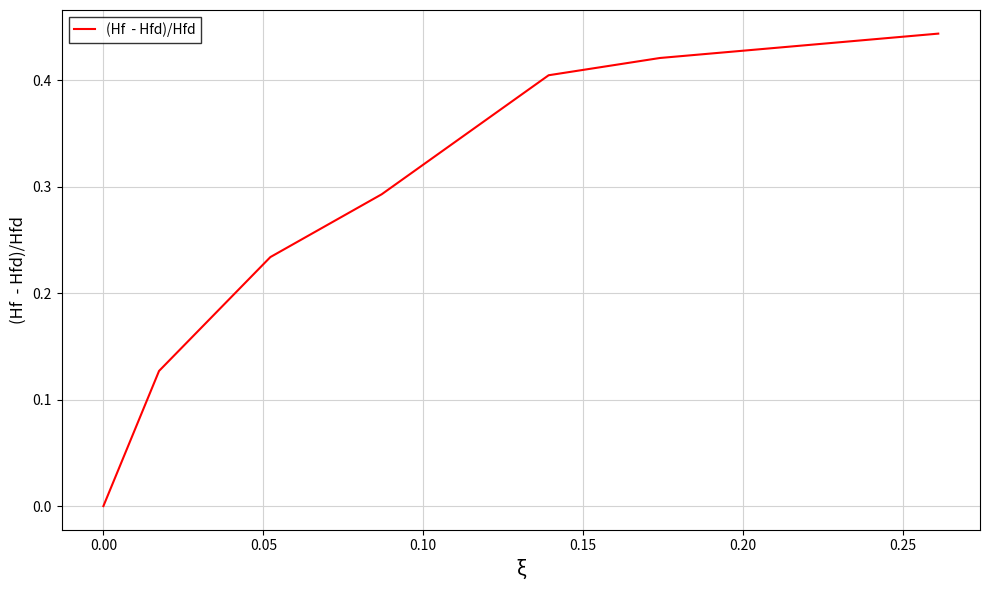

Count the number of categories in the chart.

7